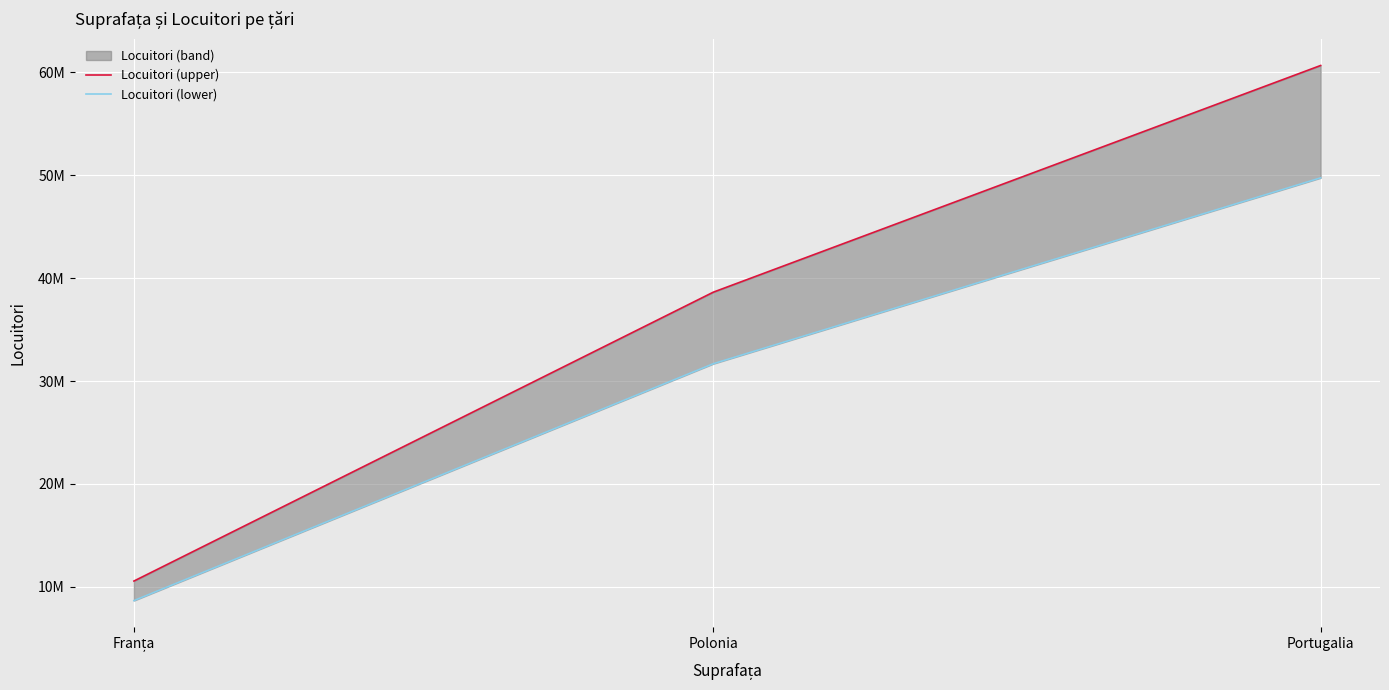

What is the spread (max minus min) of values at Portugalia?

10918112.0